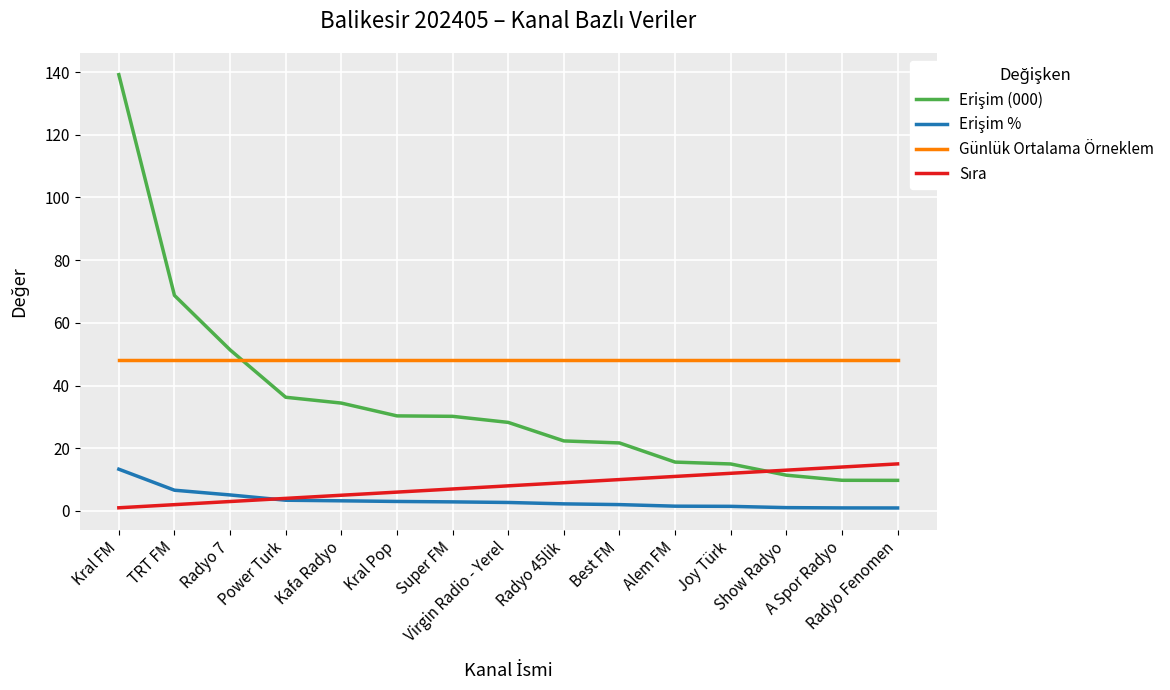

What is the lowest value of the Günlük Ortalama Örneklem series?

48.0